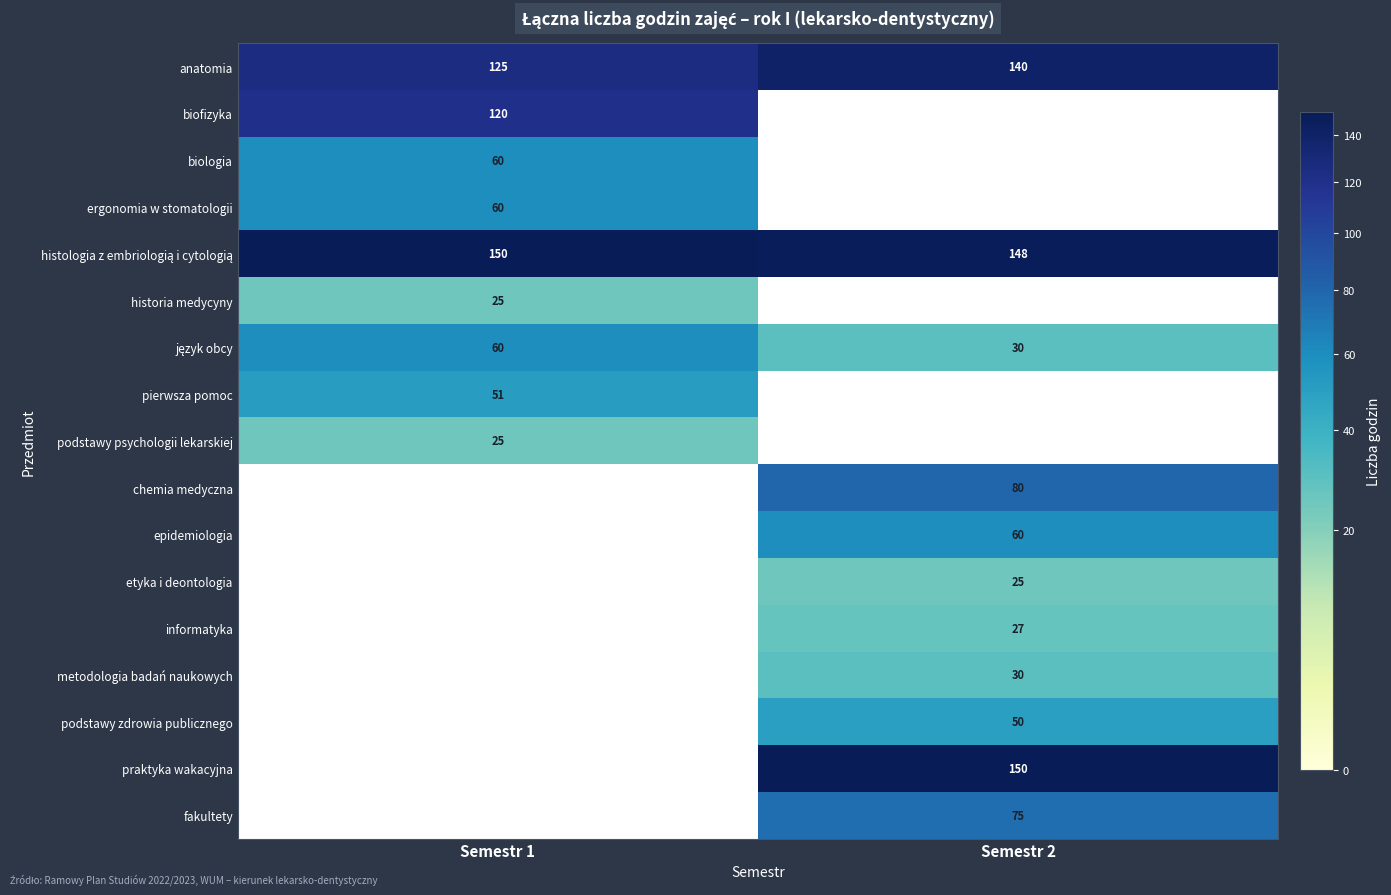

True or false: historia medycyny has a value of 35 at Semestr 1.

False